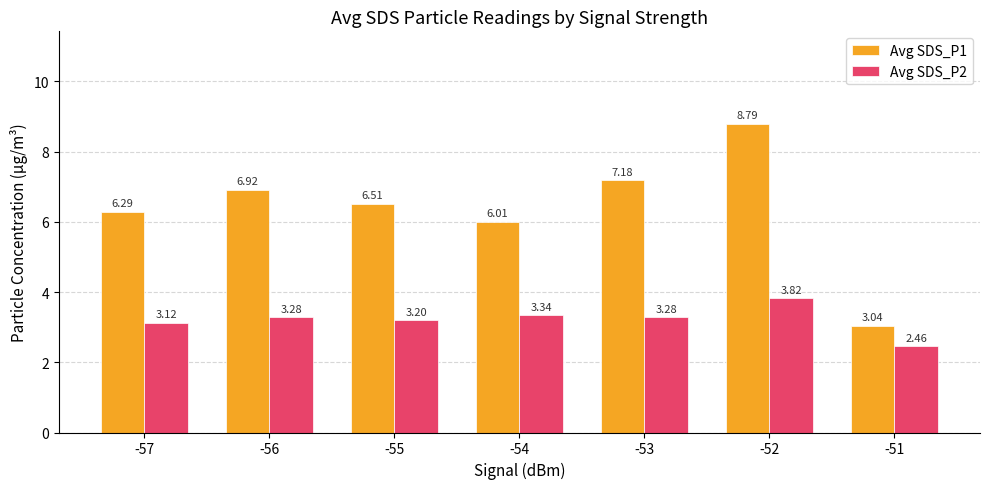

What are all the series names shown in the legend?

Avg SDS_P1, Avg SDS_P2